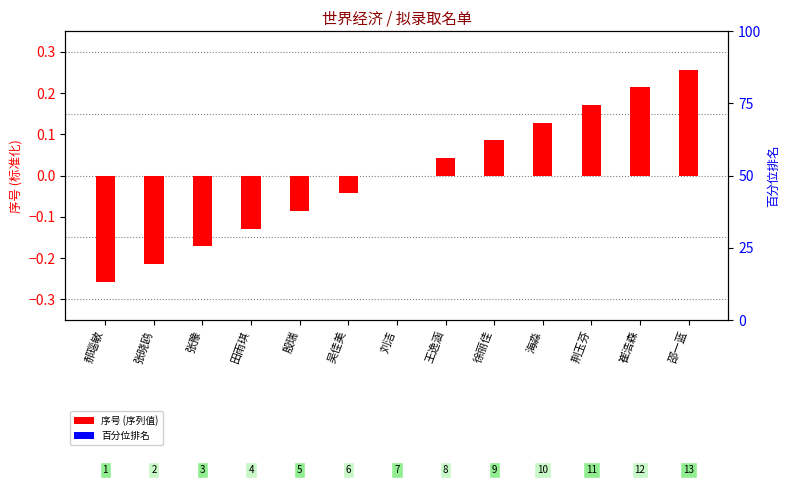

What position from the left is 郝瑙敏?

1